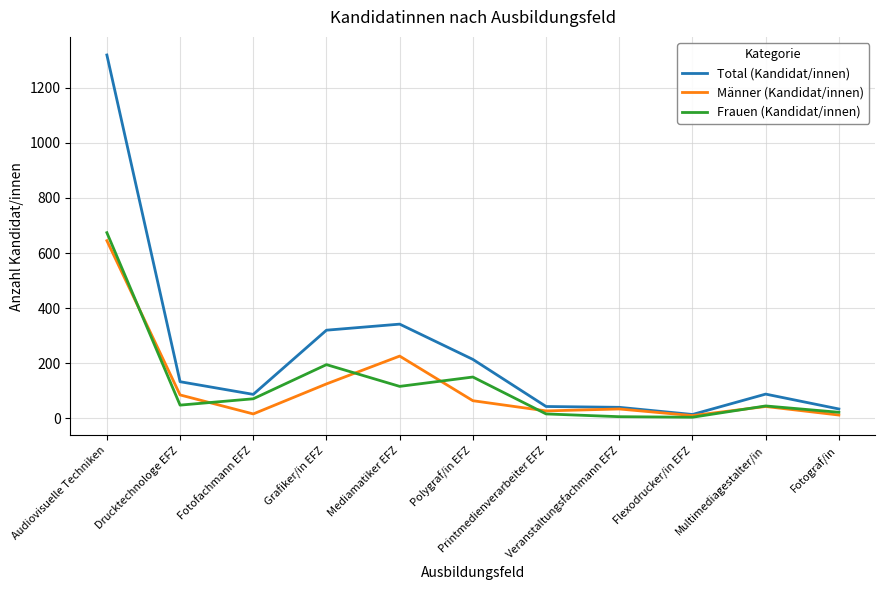

What is the average value of the Männer (Kandidat/innen) series?

117